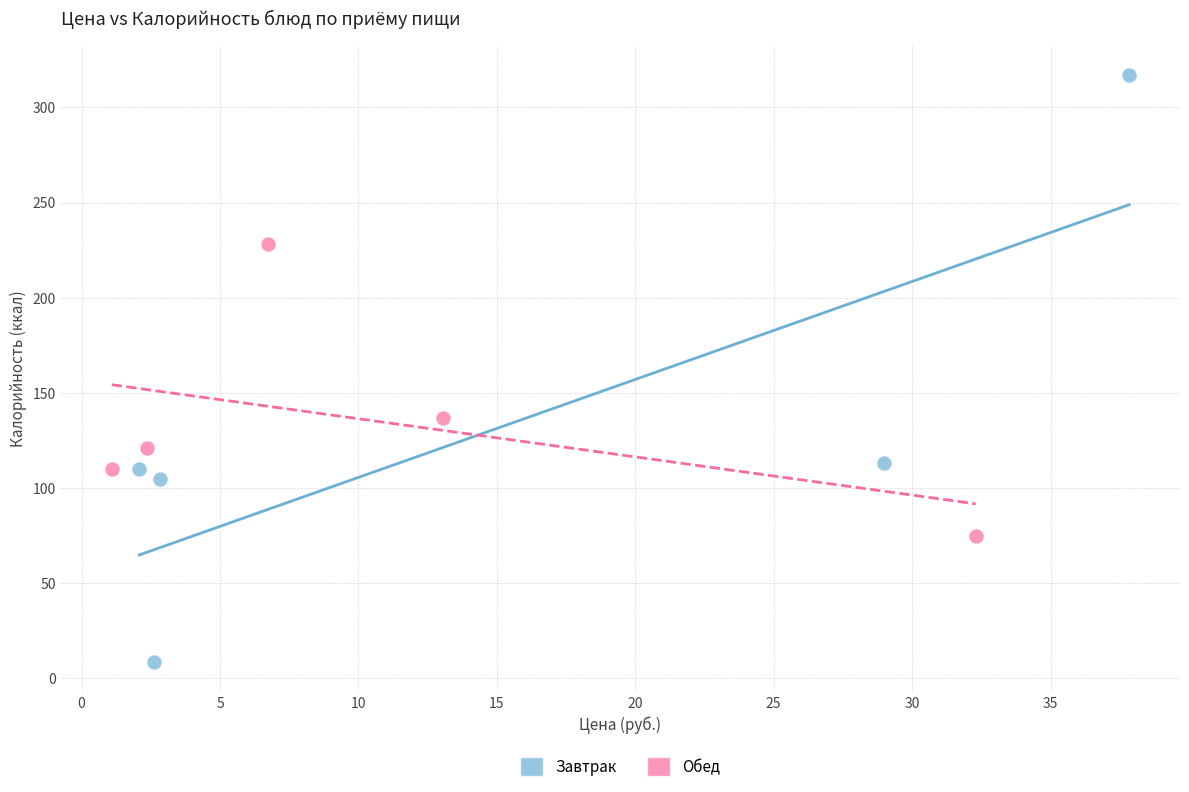

What are all the series names shown in the legend?

Завтрак, Обед